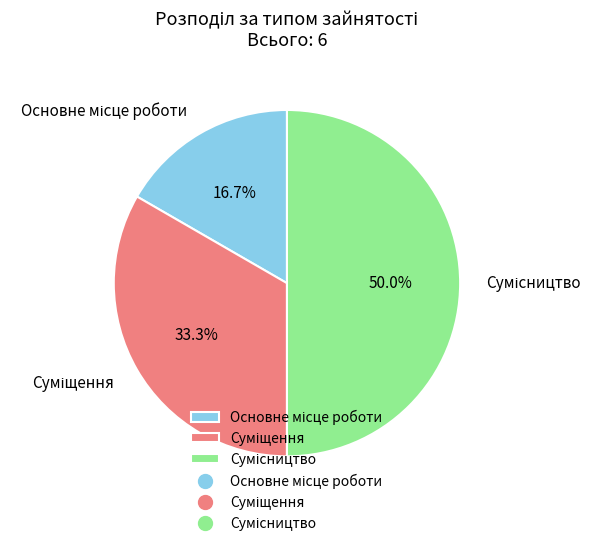

Which slice is the smallest?

Основне місце роботи